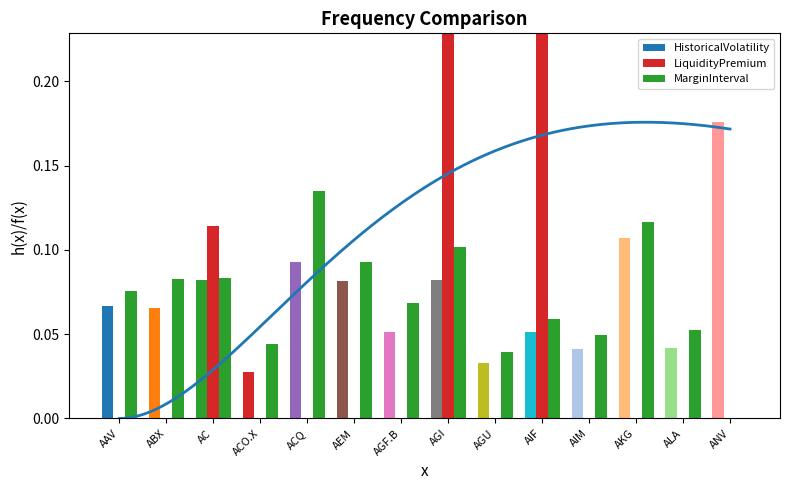

What is the label of the 10th bar from the left?

AIF